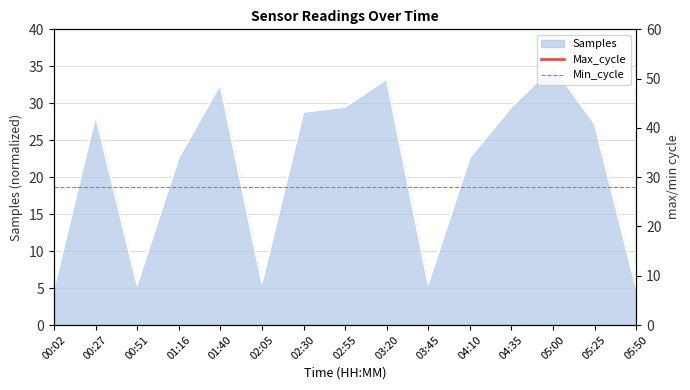

How many lines are shown in the chart?

2